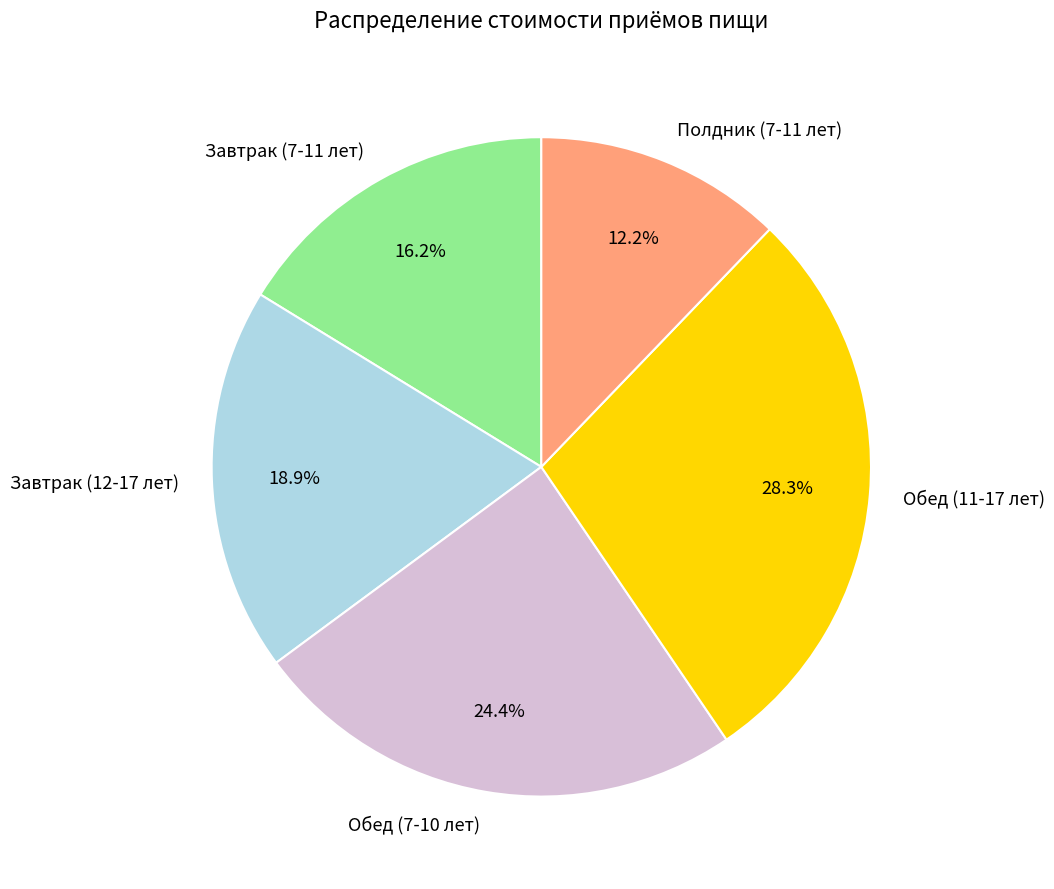

What is the ratio of the value at Обед (11-17 лет) to the value at Обед (7-10 лет)?

1.2